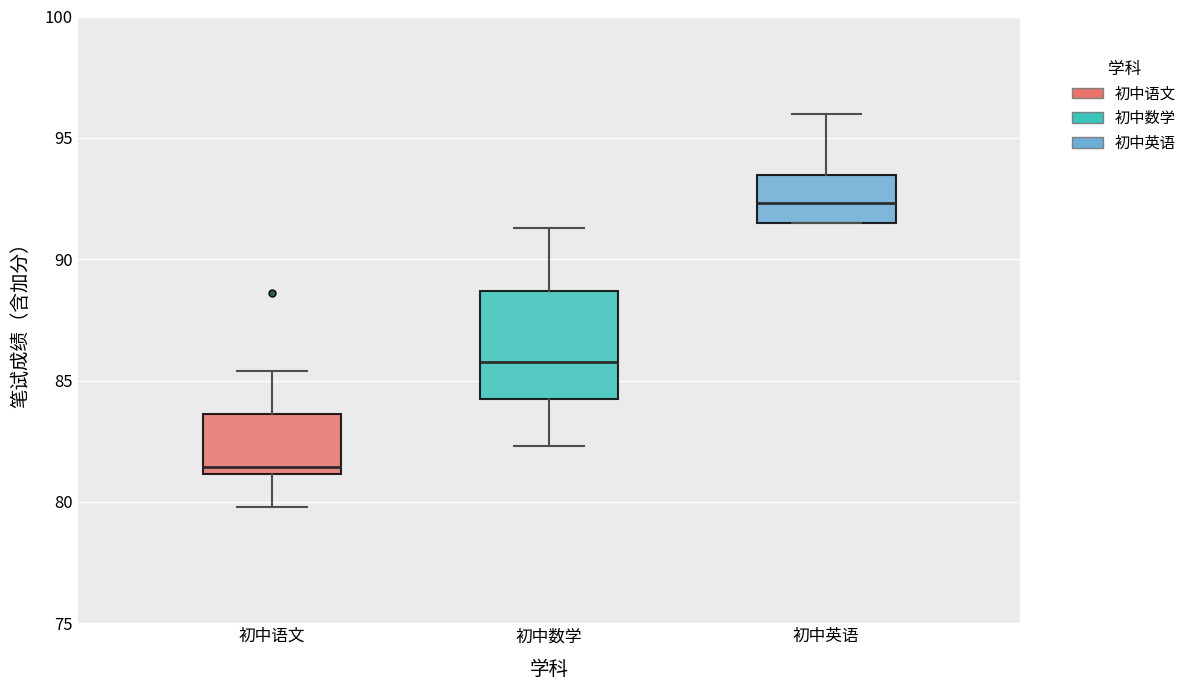

Reading left to right, read every box against the y-axis: the position of its median line, the range the box covers, and the ends of its whiskers. The values are not printed on the chart, so give them approximately, as read against the axis.

初中语文: median 81.5, box 81.0 to 83.5, whiskers 80.0 to 85.5
初中数学: median 86.0, box 84.5 to 88.5, whiskers 82.5 to 91.5
初中英语: median 92.5, box 91.5 to 93.5, whiskers 91.5 to 96.0